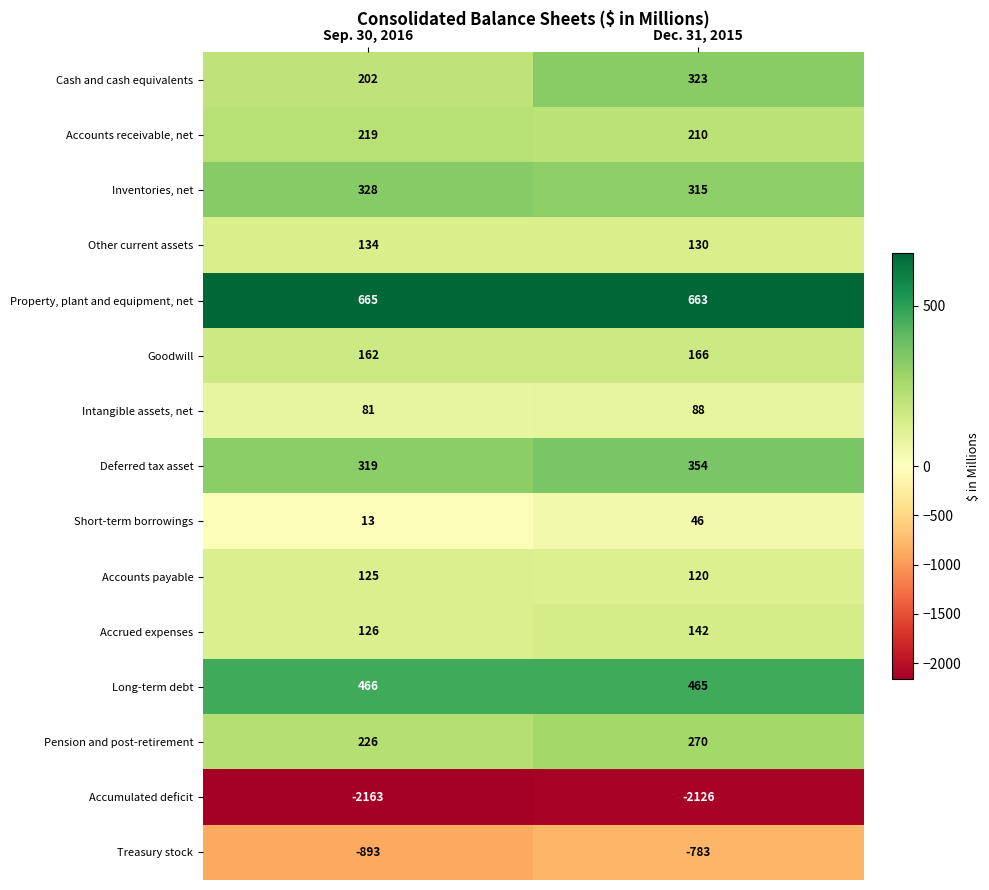

Which series changed the most between Sep. 30, 2016 and Dec. 31, 2015?

Cash and cash equivalents